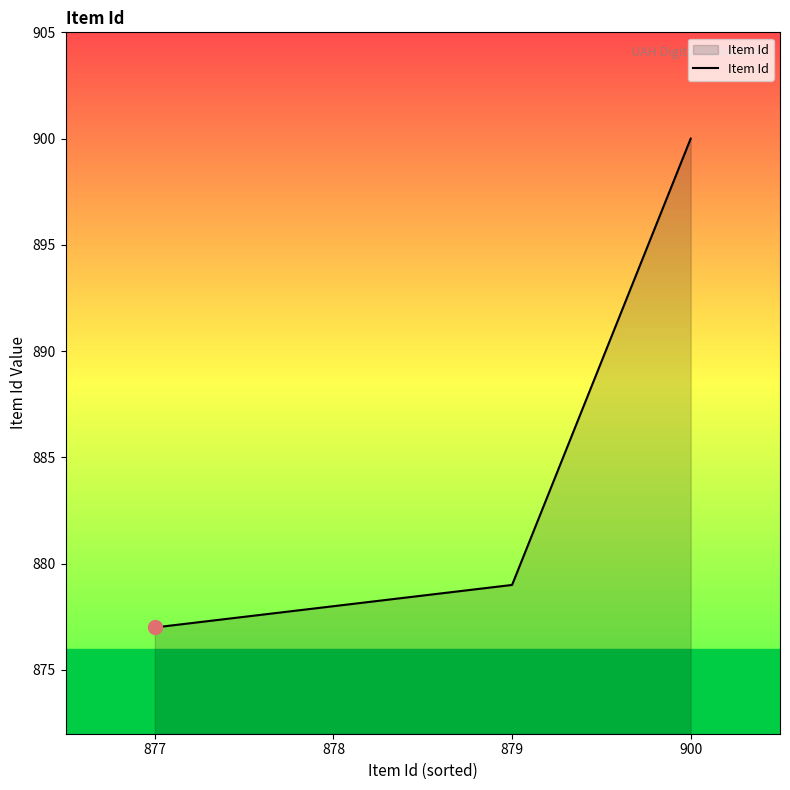

What is the change in value from 877 to 900?

+23